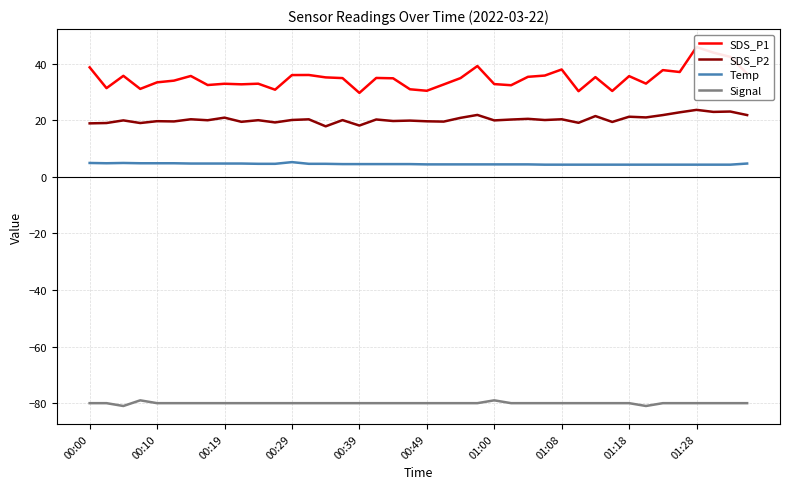

True or false: Signal and SDS_P2 intersect in this chart.

False